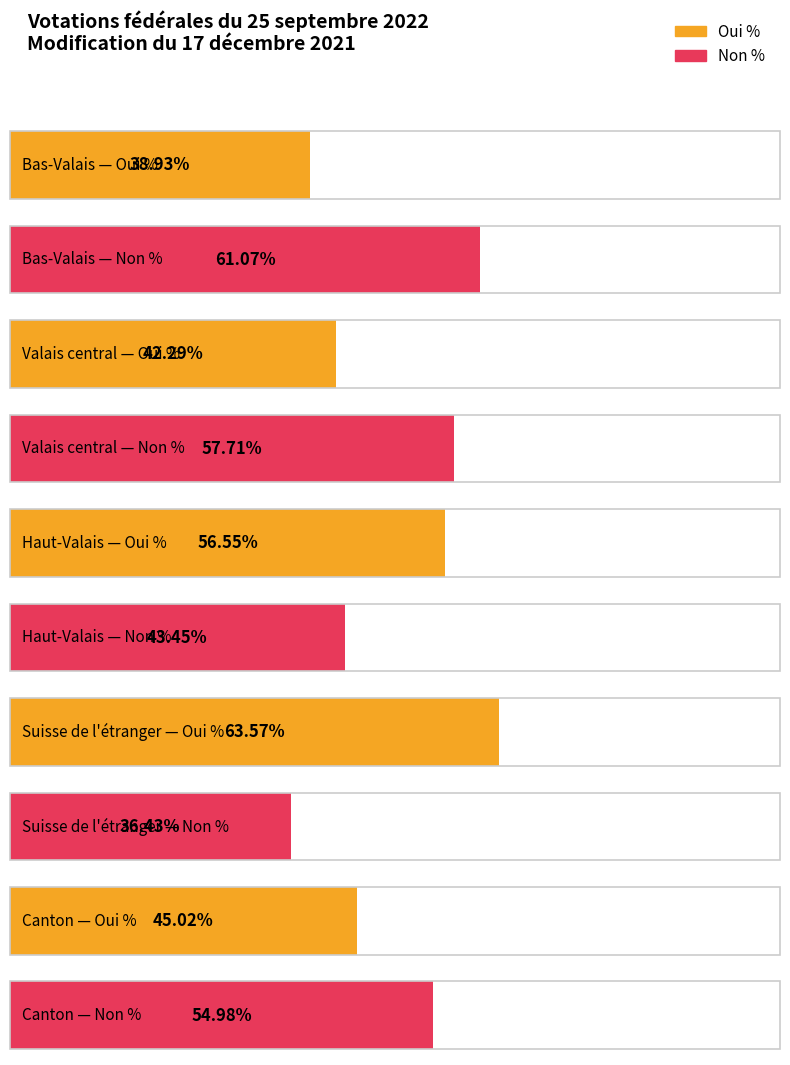

Rank the series at Bas-Valais from highest to lowest value.

Non %, Oui %